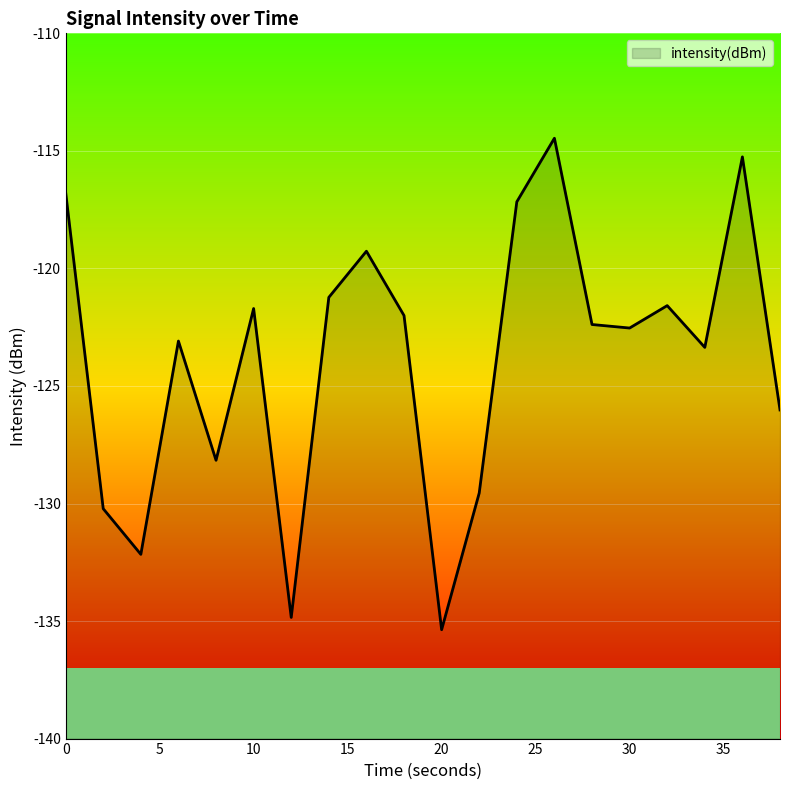

How many lines are shown in the chart?

1